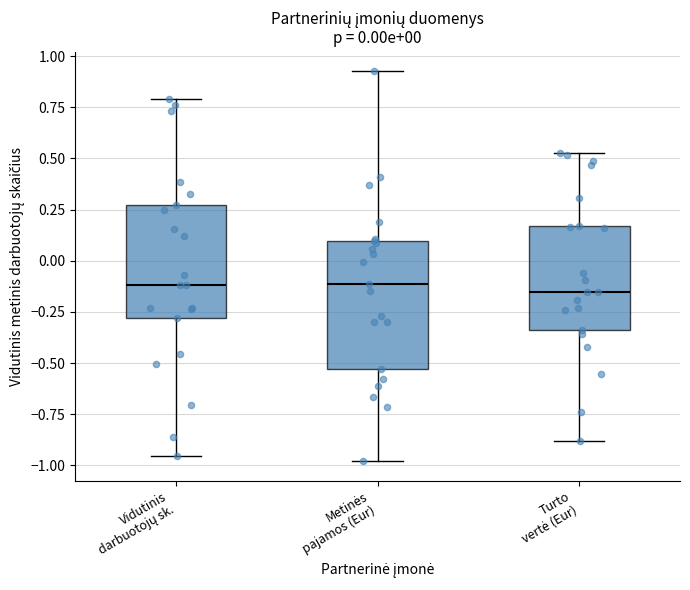

Comparing the boxes themselves (not the whiskers), which one is the tallest?

Metinės pajamos (Eur)